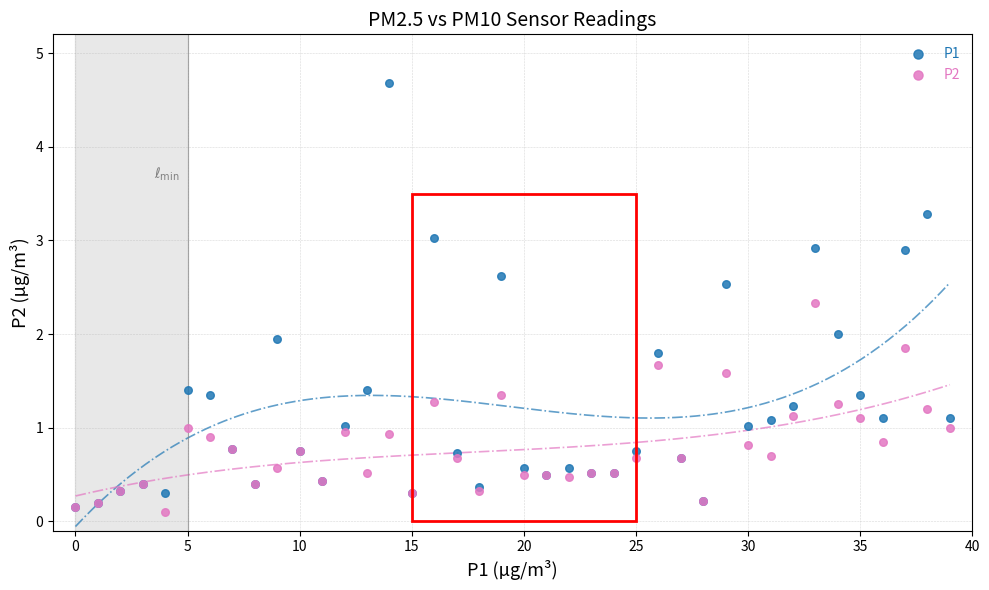

What are all the series names shown in the legend?

P1, P2